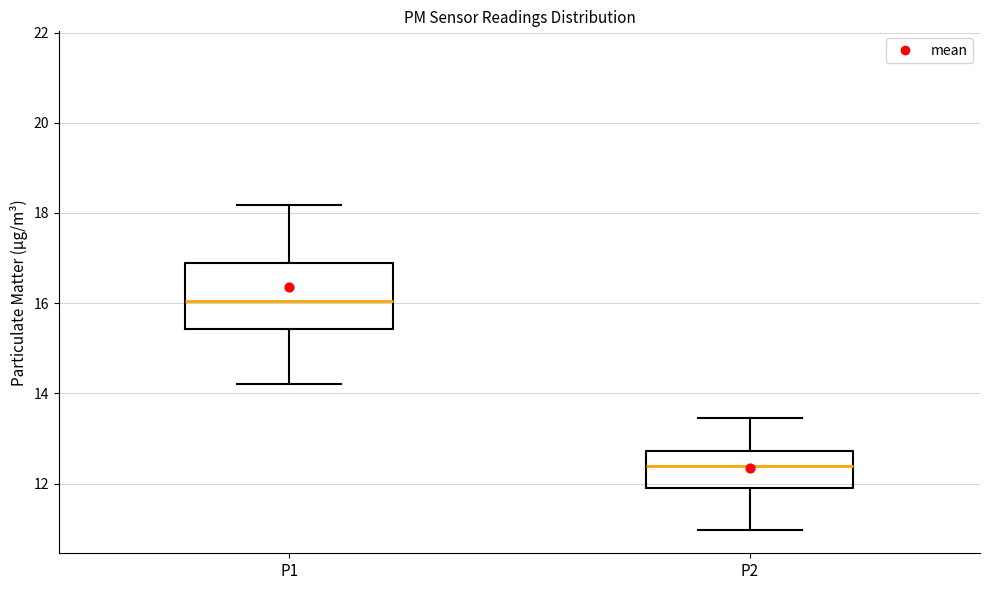

Reading left to right, read every box against the y-axis: the position of its median line, the range the box covers, and the ends of its whiskers. The values are not printed on the chart, so give them approximately, as read against the axis.

P1: median 16.0, box 15.4 to 16.8, whiskers 14.2 to 18.2
P2: median 12.4, box 12.0 to 12.8, whiskers 11.0 to 13.4